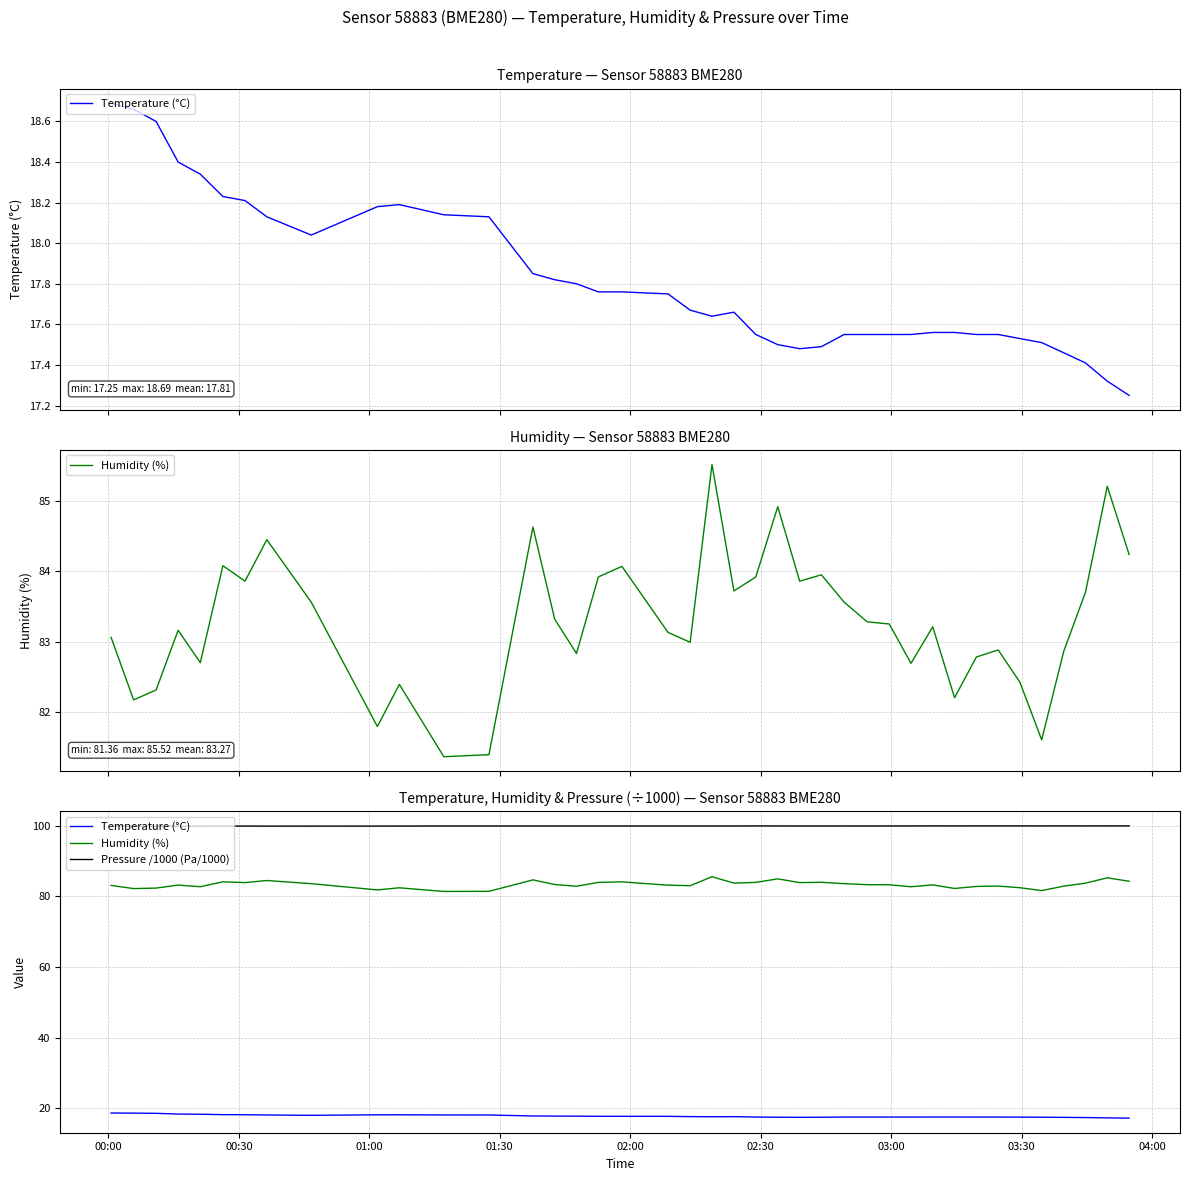

Rank the series by their average value, from lowest to highest.

Temperature (°C), Humidity (%), Pressure /1000 (Pa/1000)